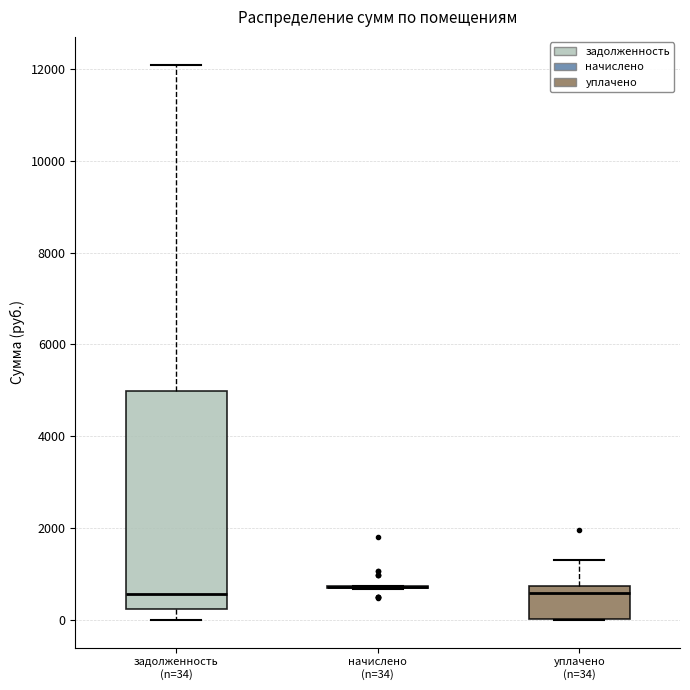

Reading left to right, transcribe this box plot: for each box, give where its median line is, the range the box spans, and where its two whiskers end, as read against the y-axis. The values are not printed on the chart, so give them approximately, as read against the axis.

задолженность (n=34): median 600, box 200 to 5000, whiskers 0 to 12000
начислено (n=34): box collapsed to a line at 800, whiskers 600 to 800
уплачено (n=34): median 600, box 0 to 800, whiskers 0 to 1200